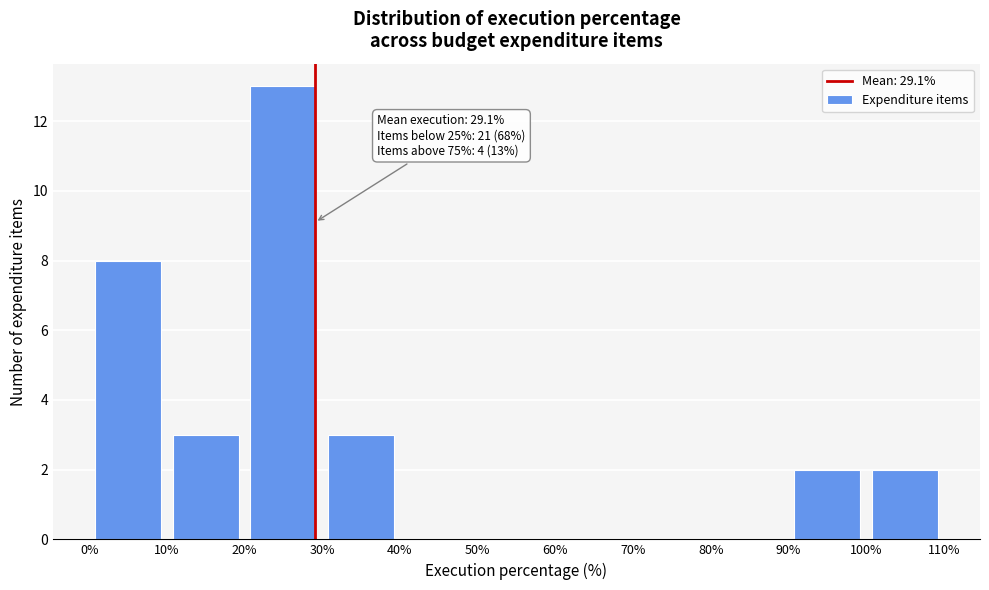

Which range on the x-axis has the tallest bar?

20% to 30%